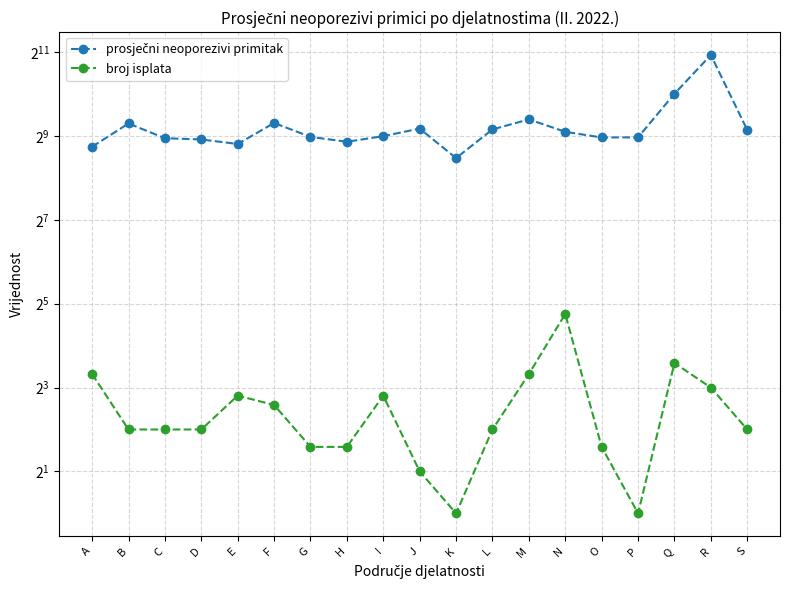

Which has a higher value, A or D?

D